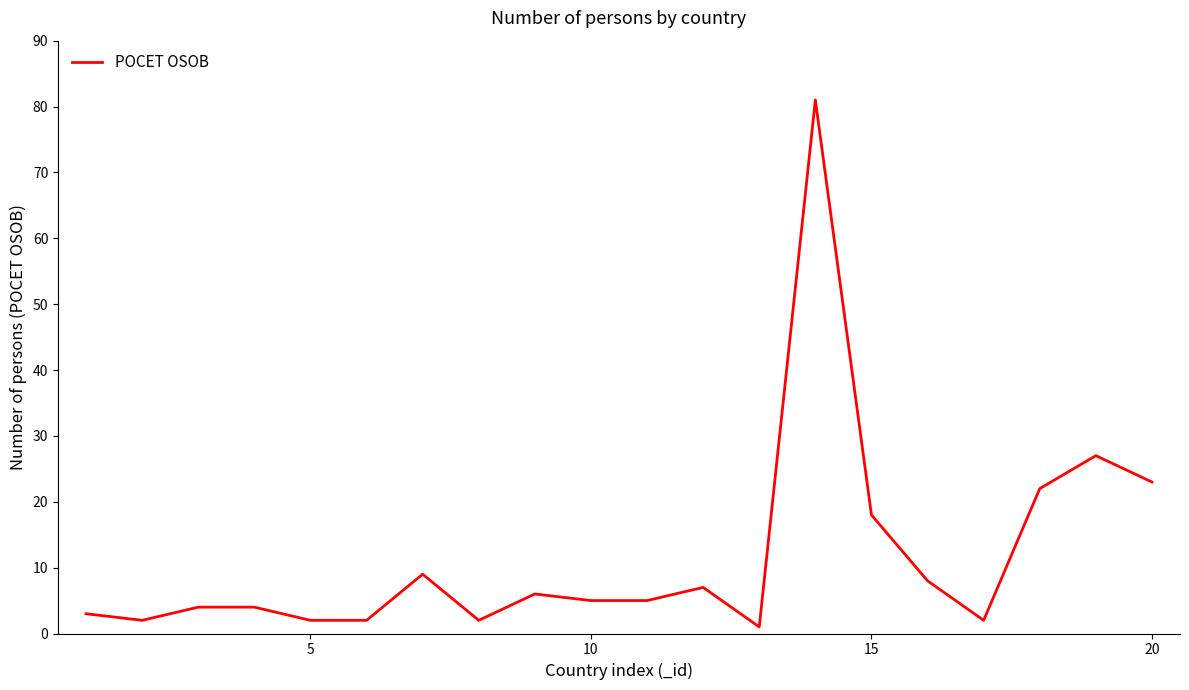

Reading right to left, transcribe all the data shown in this chart.

23	27	22	2	8	18	81	1	7	5	5	6	2	9	2	2	4	4	2	3